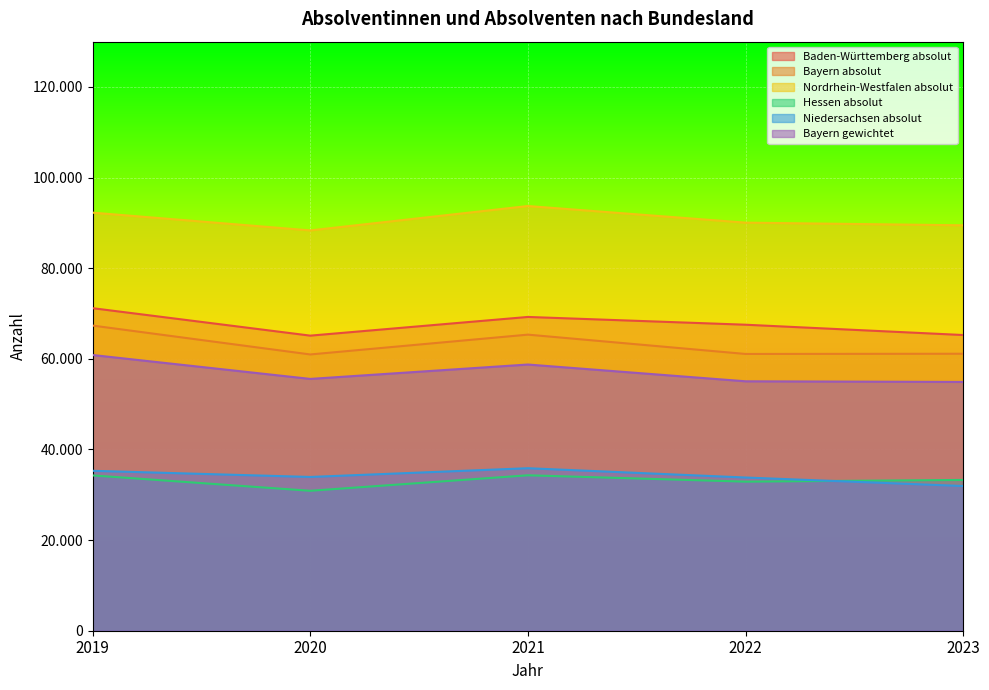

How many lines are shown in the chart?

6